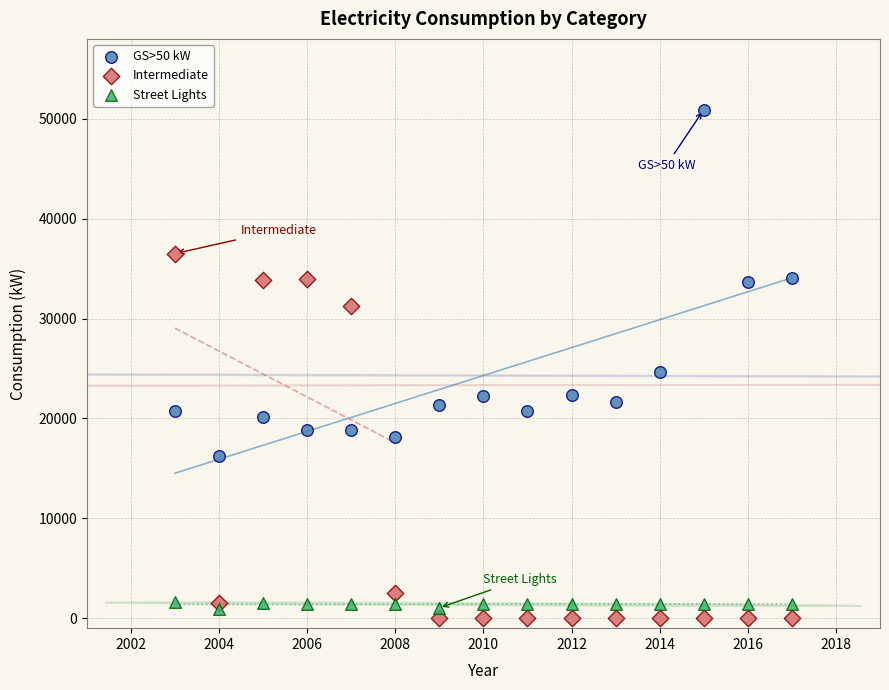

What are all the series names shown in the legend?

GS>50 kW, Intermediate, Street Lights